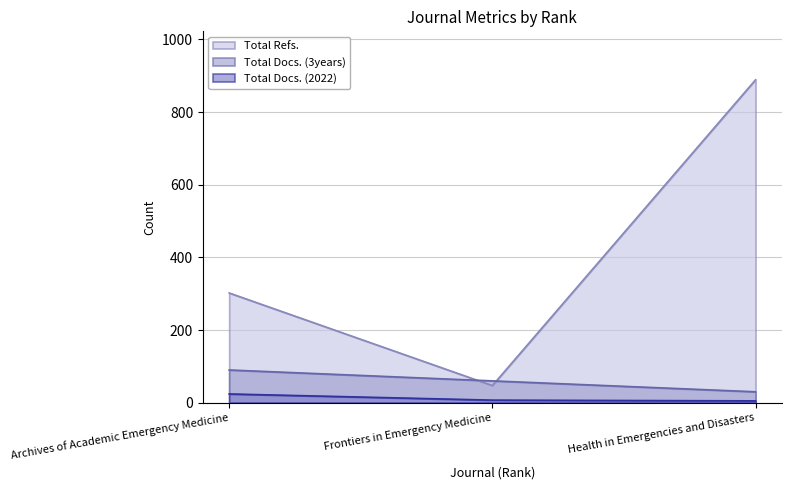

Reading left to right, what are all the values shown in this chart?

Total Docs. (2022): 24	7	5
Total Docs. (3years): 90	60	30
Total Refs.: 302	47	889